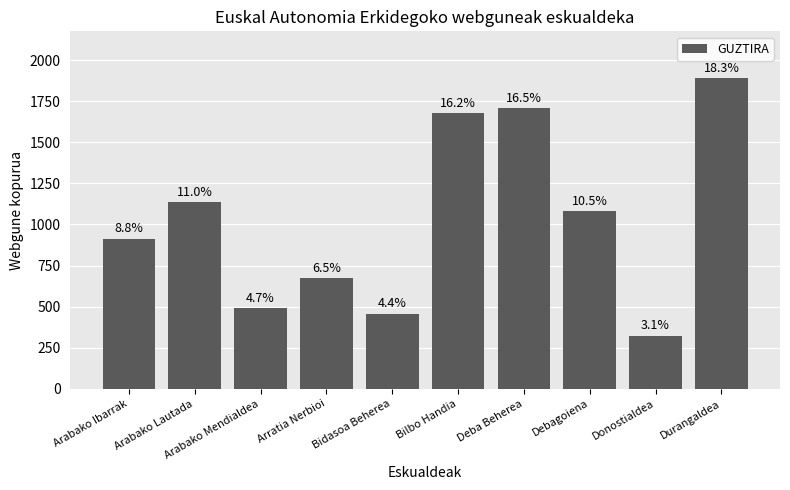

Reading right to left, what are all the values shown in this chart?

1891	324	1084	1706	1680	458	676	490	1137	914